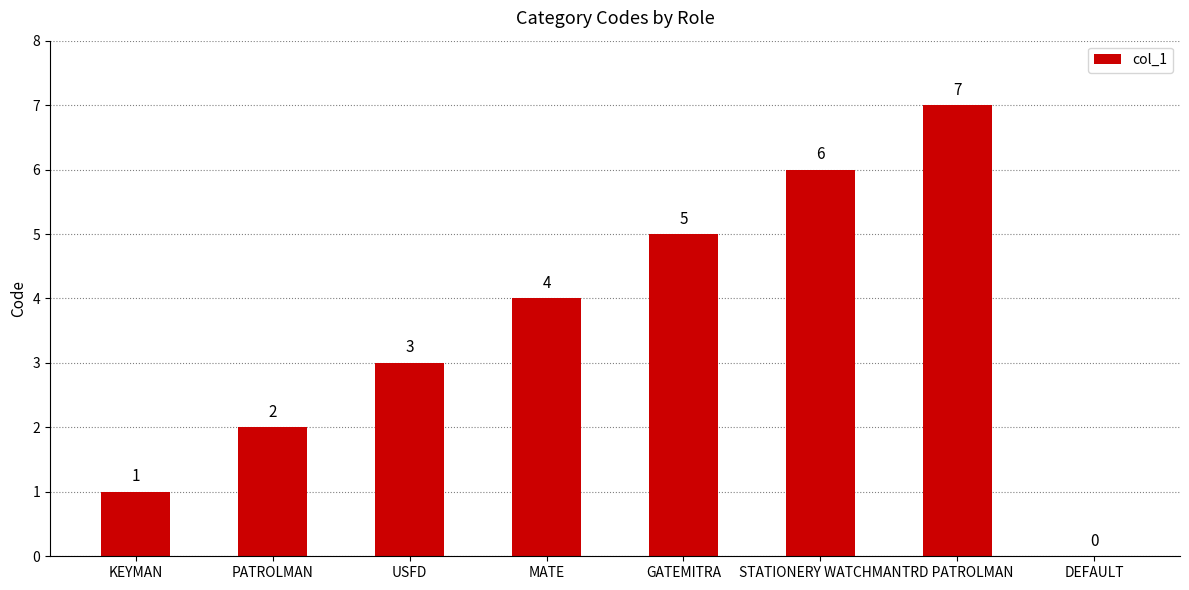

Reading right to left, extract all data points from this chart.

DEFAULT=0	TRD PATROLMAN=7	STATIONERY WATCHMAN=6	GATEMITRA=5	MATE=4	USFD=3	PATROLMAN=2	KEYMAN=1